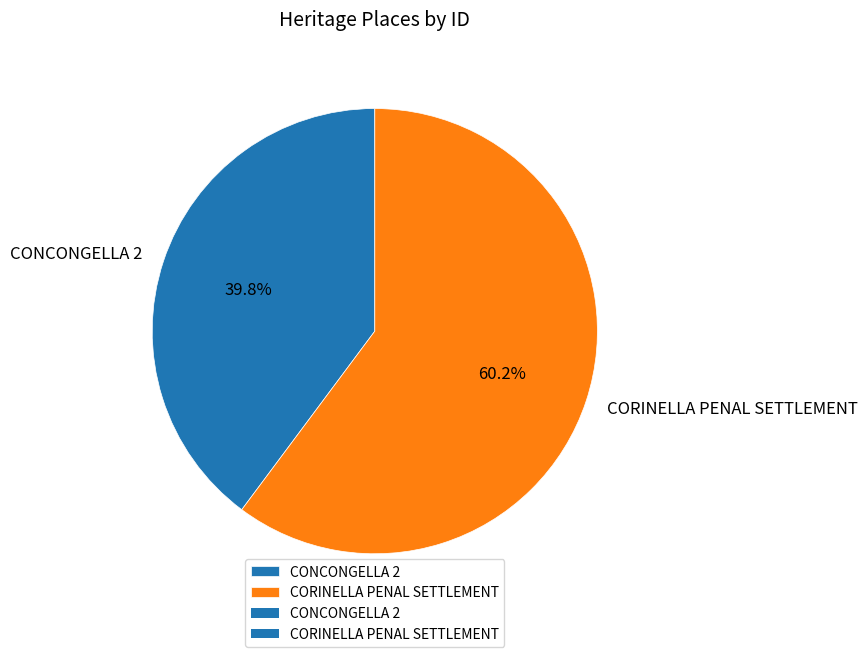

Is it true that CONCONGELLA 2 is 40% of the pie?

True